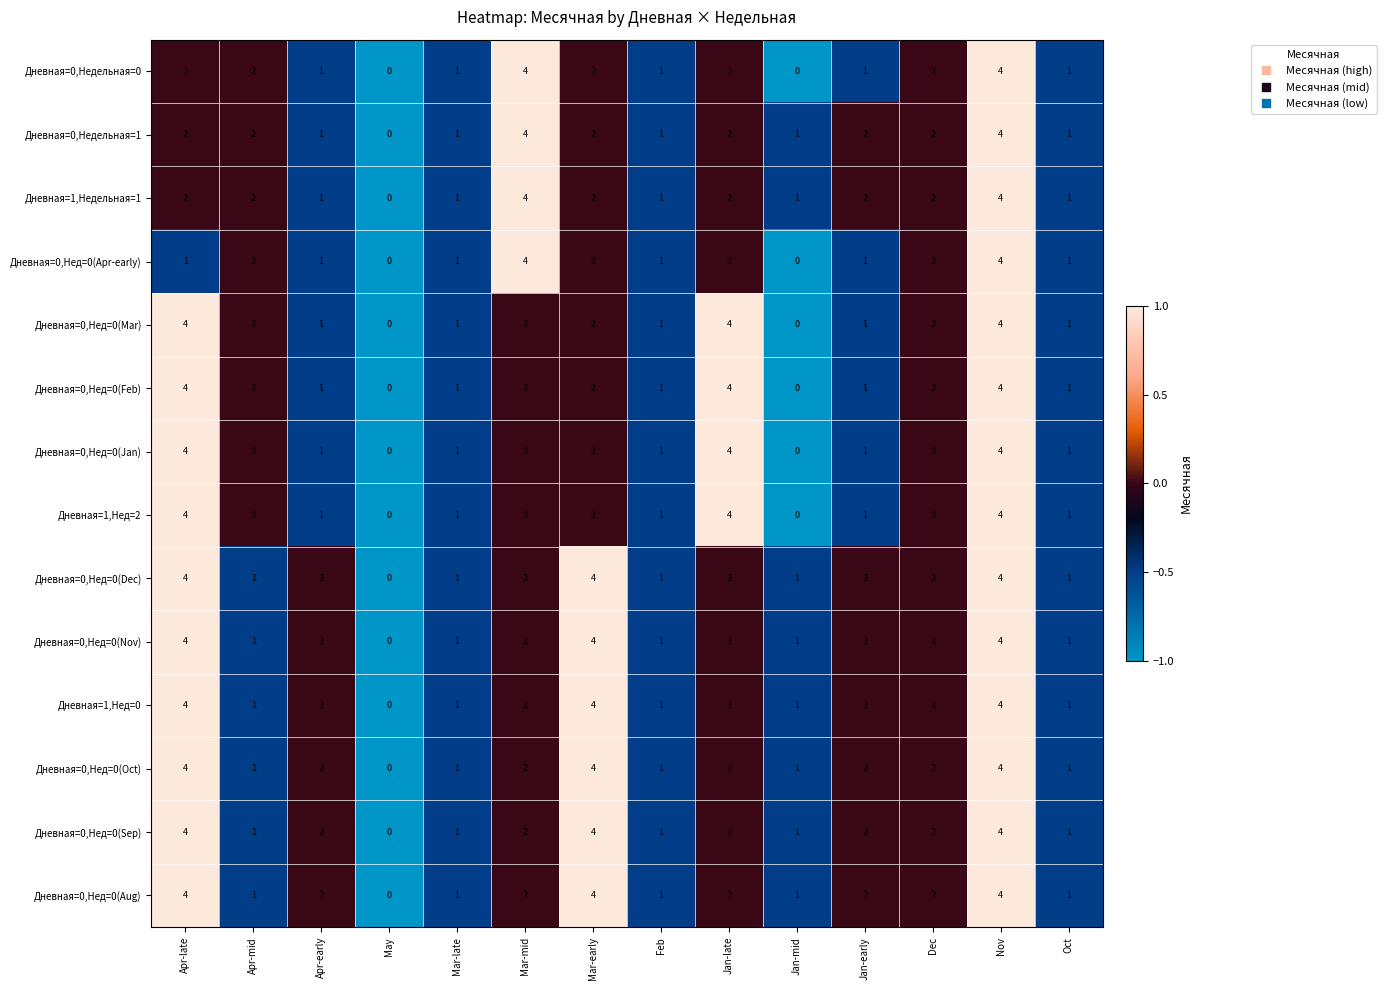

What is the total value across all series at Mar-early?

40